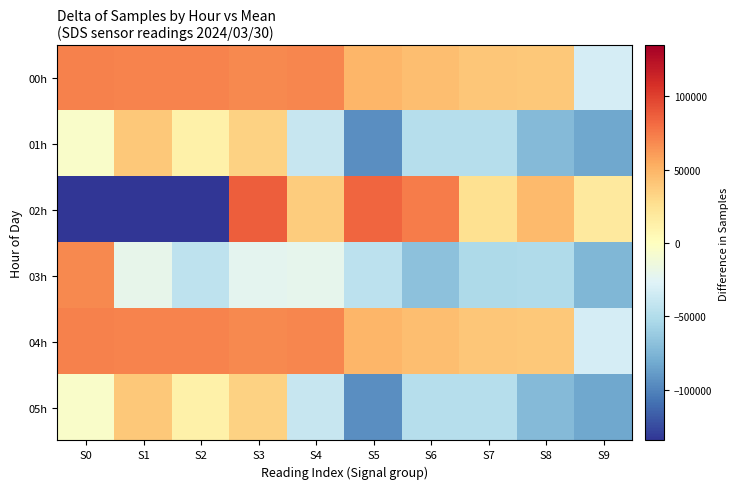

Which series has the largest total across all categories?

00h